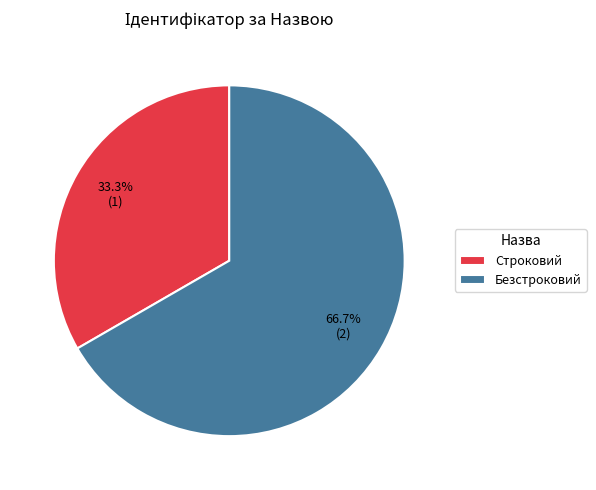

True or false: Безстроковий accounts for 55% of the total.

False